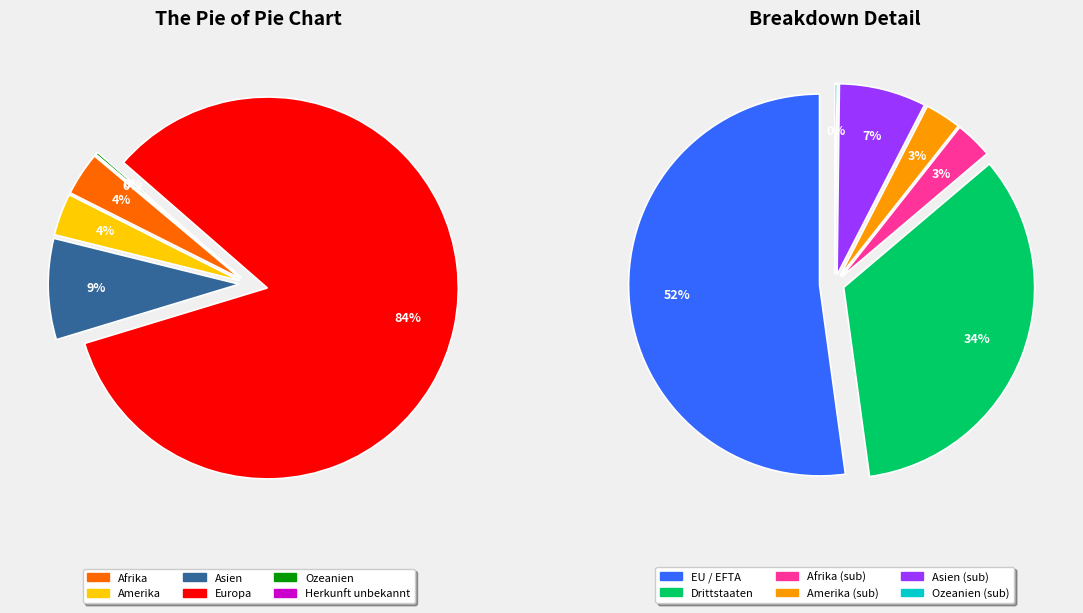

What percentage is NOT represented by Afrika?

96.3%